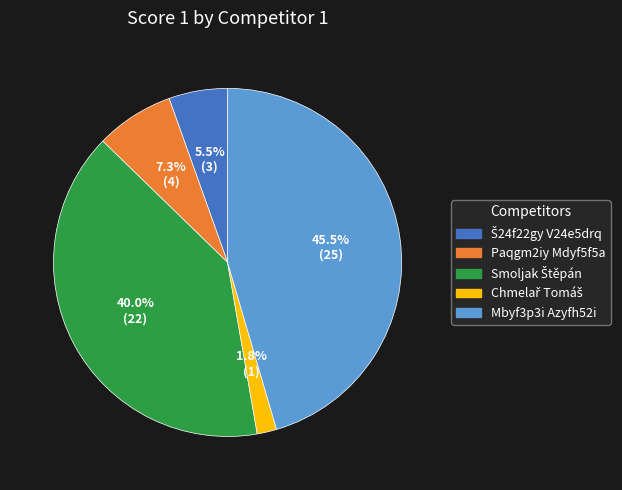

To the nearest percent, what portion does Paqgm2iy Mdyf5f5a represent?

7%